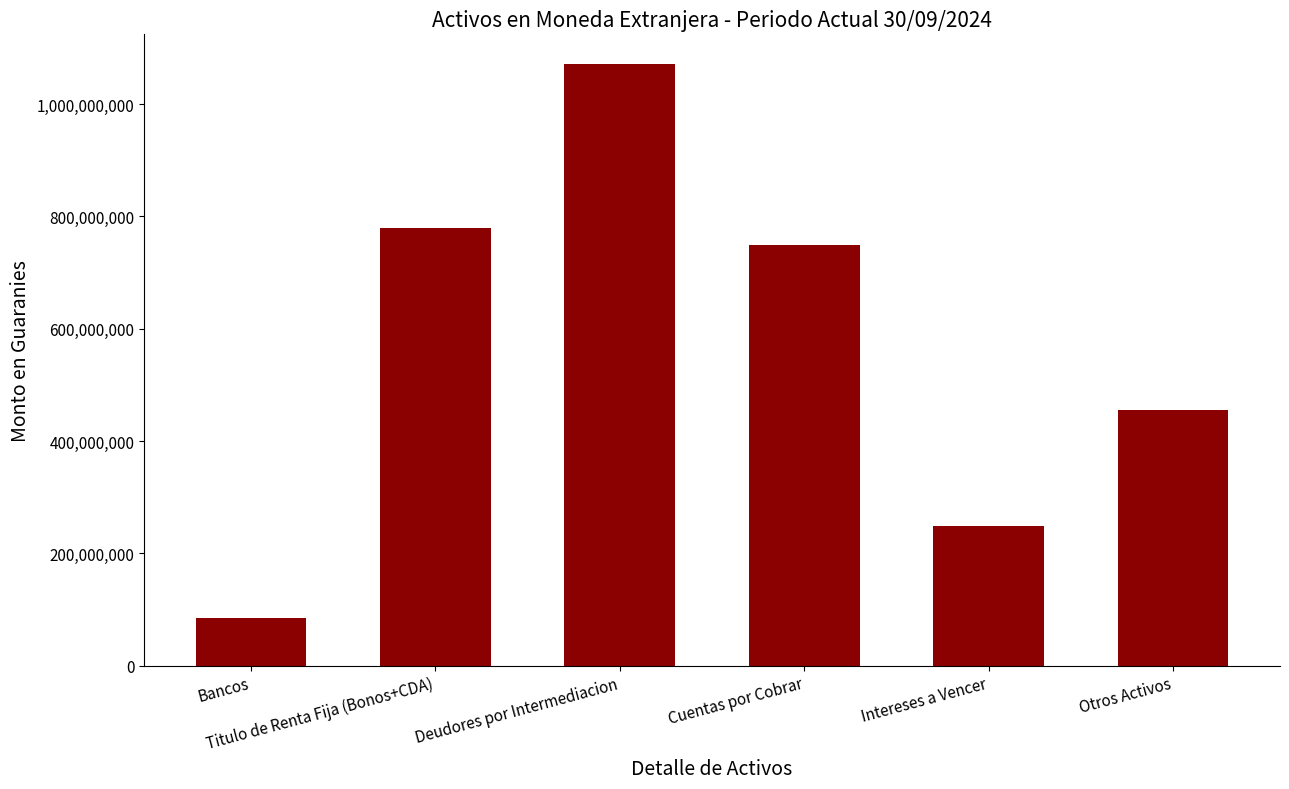

What is the change in value from Titulo de Renta Fija (Bonos+CDA) to Cuentas por Cobrar?

-29759677